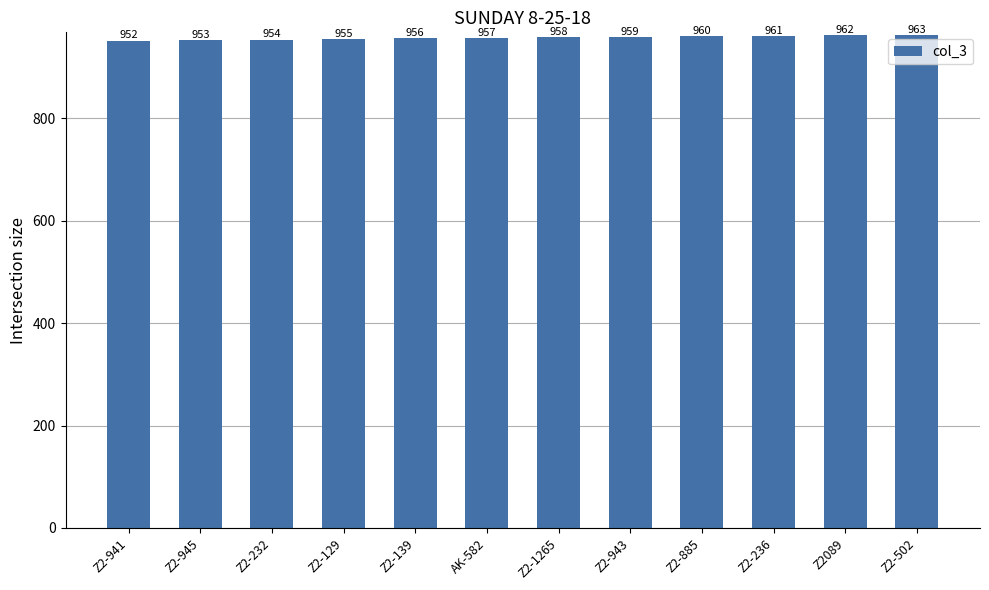

Are the bars horizontal?

No